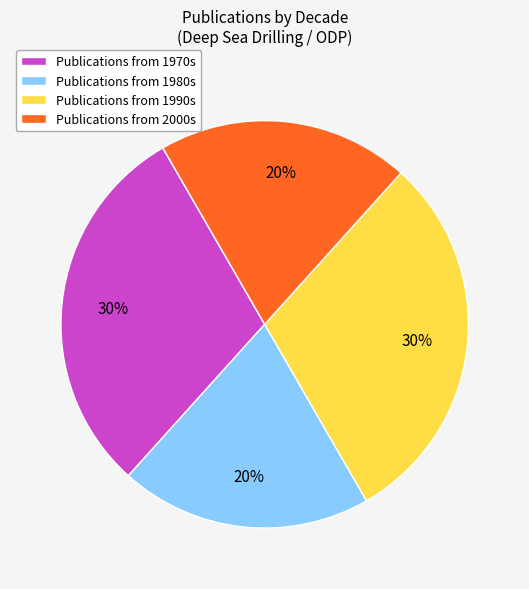

How many segments does this pie chart have?

4